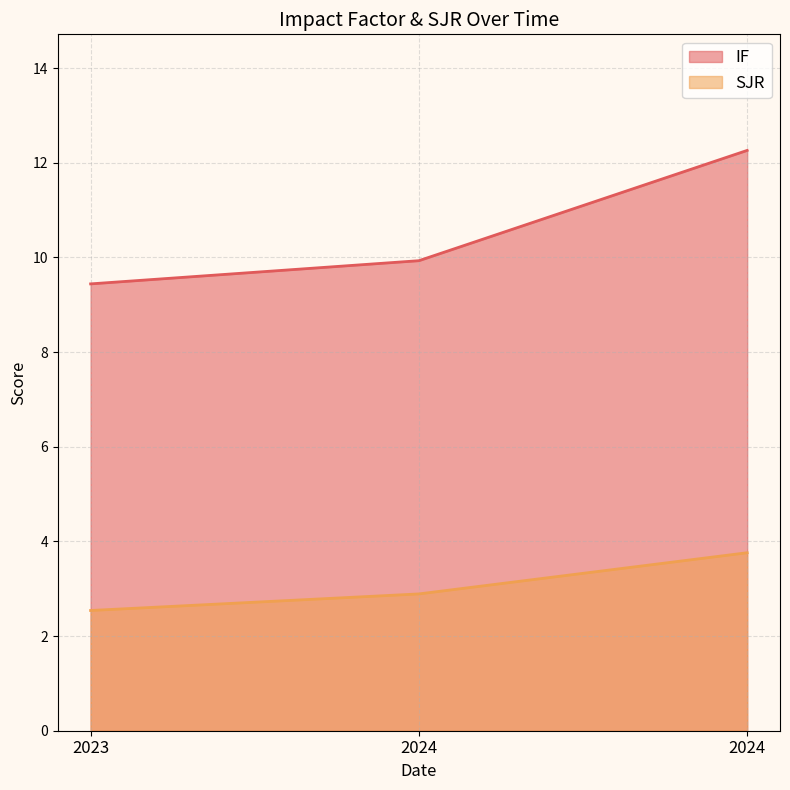

What is the value of the SJR point at the 1st from the left?

2.5